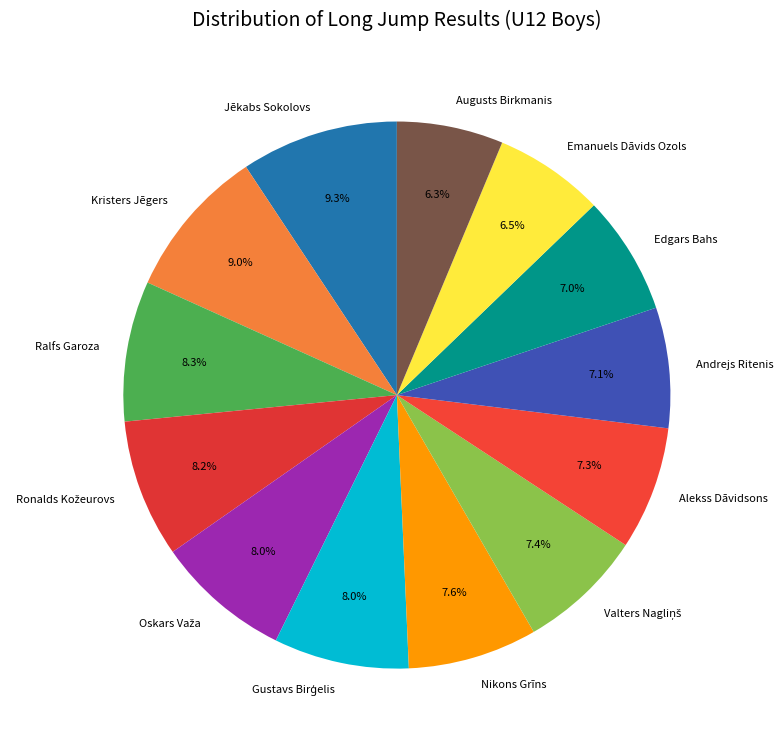

What percentage is the Alekss Dāvidsons slice, to the nearest percent?

7%